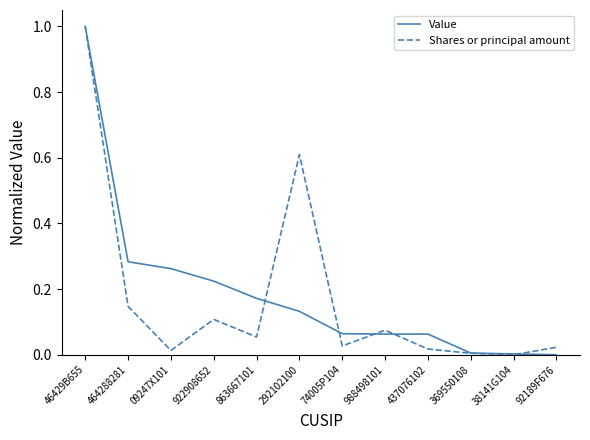

What is the greatest value displayed?

1.0